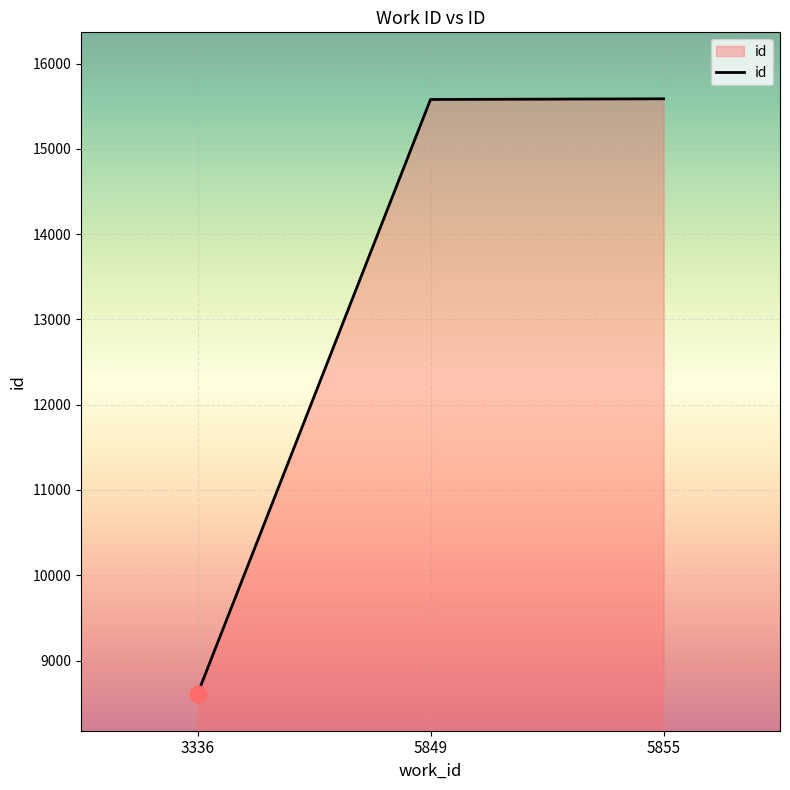

What is the average value?

13258